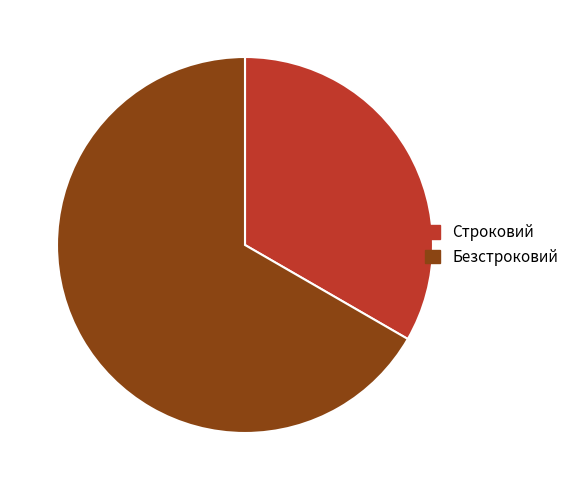

True or false: Безстроковий accounts for 72% of the total.

False